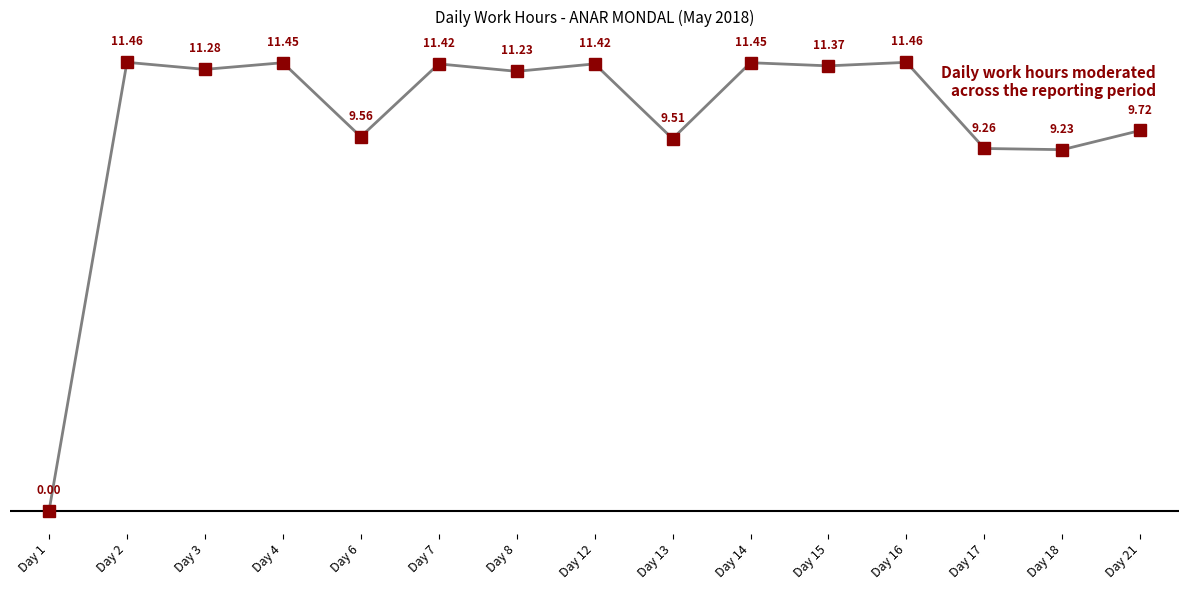

Where is the first local maximum?

Day 2